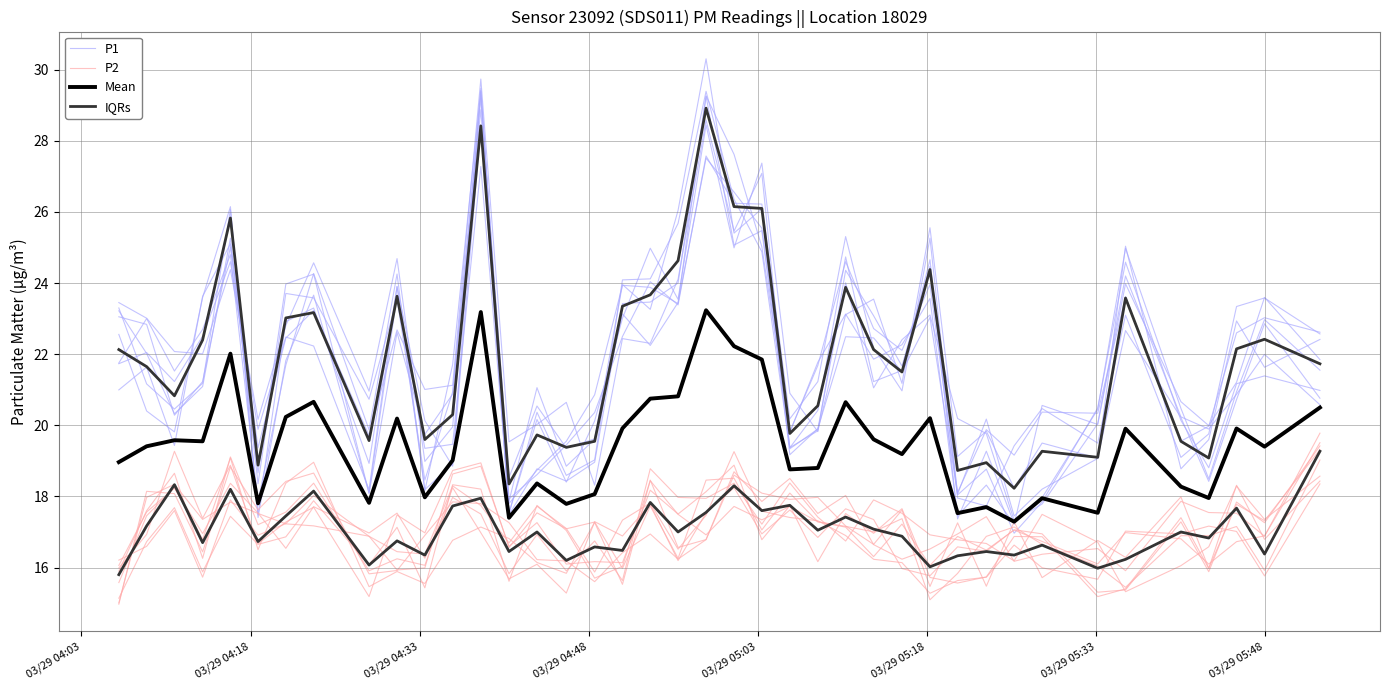

In Mean, how many points are higher than both neighbors (excluding endpoints)?

13